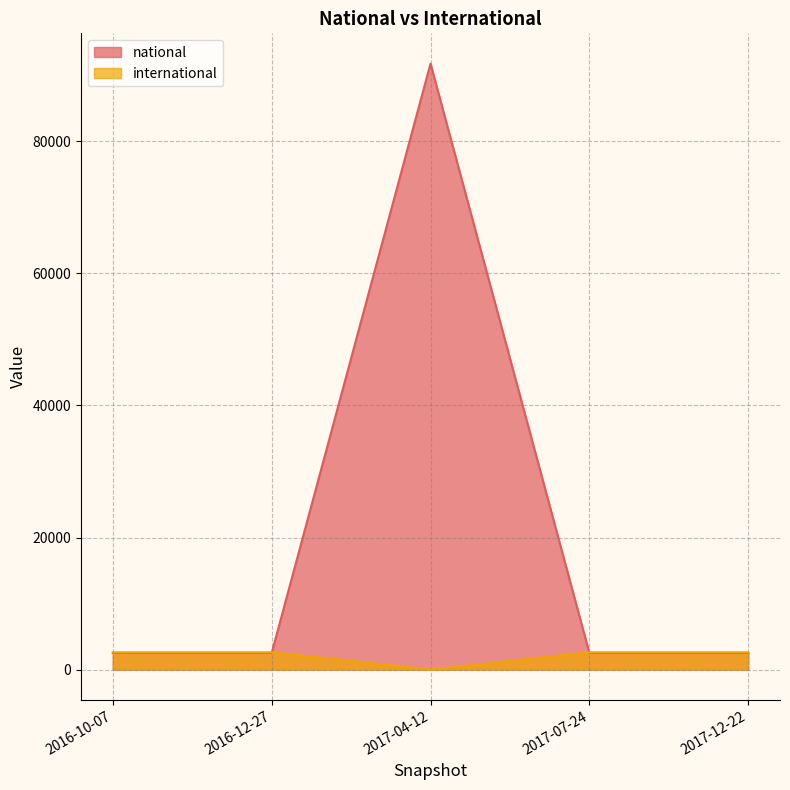

Reading right to left, extract all data points from this chart.

national: 2017-12-22=2517	2017-07-24=2517	2017-04-12=91765	2016-12-27=2517	2016-10-07=2517
international: 2017-12-22=2622	2017-07-24=2622	2017-04-12=0	2016-12-27=2622	2016-10-07=2622